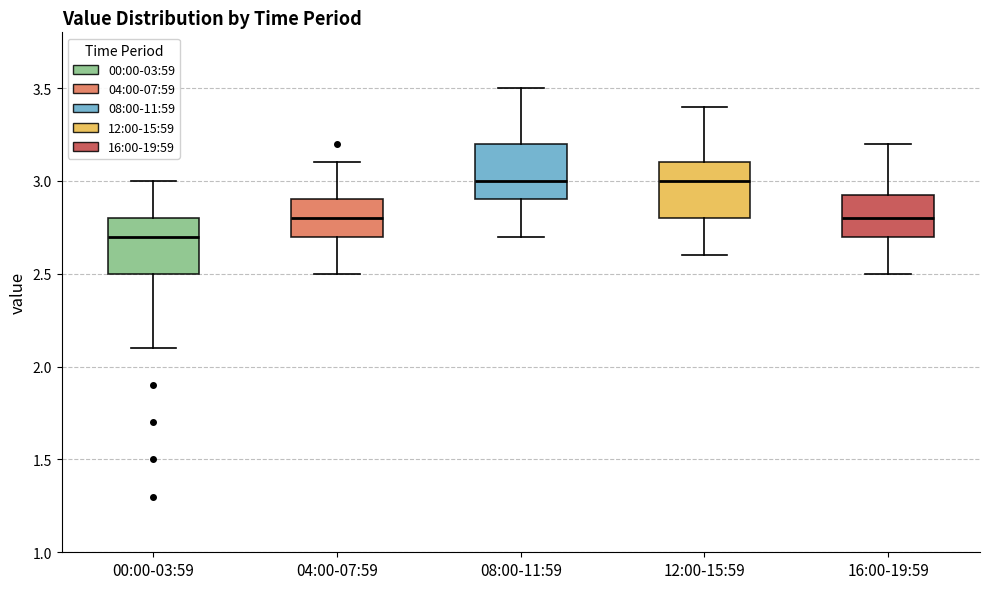

Reading left to right, transcribe this box plot: for each box, give where its median line is, the range the box spans, and where its two whiskers end, as read against the y-axis. The values are not printed on the chart, so give them approximately, as read against the axis.

00:00-03:59: median 2.70, box 2.50 to 2.80, whiskers 2.10 to 3.00
04:00-07:59: median 2.80, box 2.70 to 2.90, whiskers 2.50 to 3.10
08:00-11:59: median 3.00, box 2.90 to 3.20, whiskers 2.70 to 3.50
12:00-15:59: median 3.00, box 2.80 to 3.10, whiskers 2.60 to 3.40
16:00-19:59: median 2.80, box 2.70 to 2.95, whiskers 2.50 to 3.20